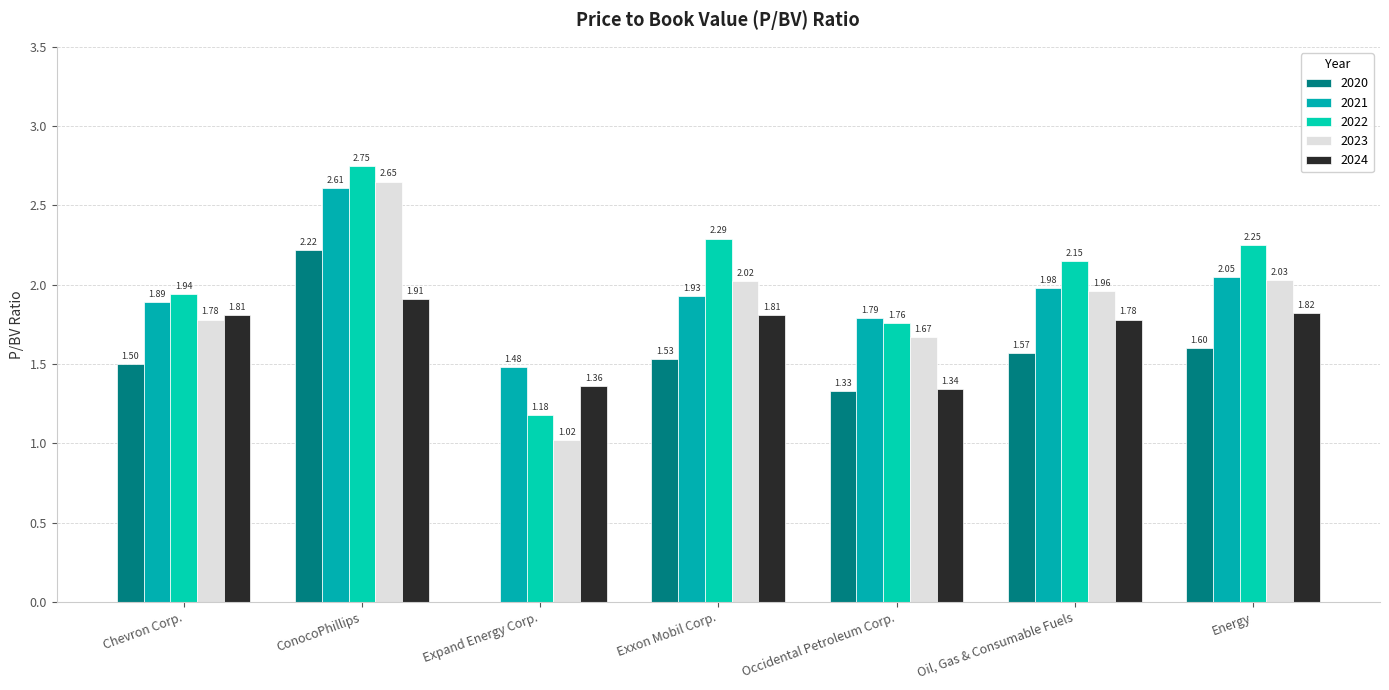

How many distinct data groups are displayed?

5